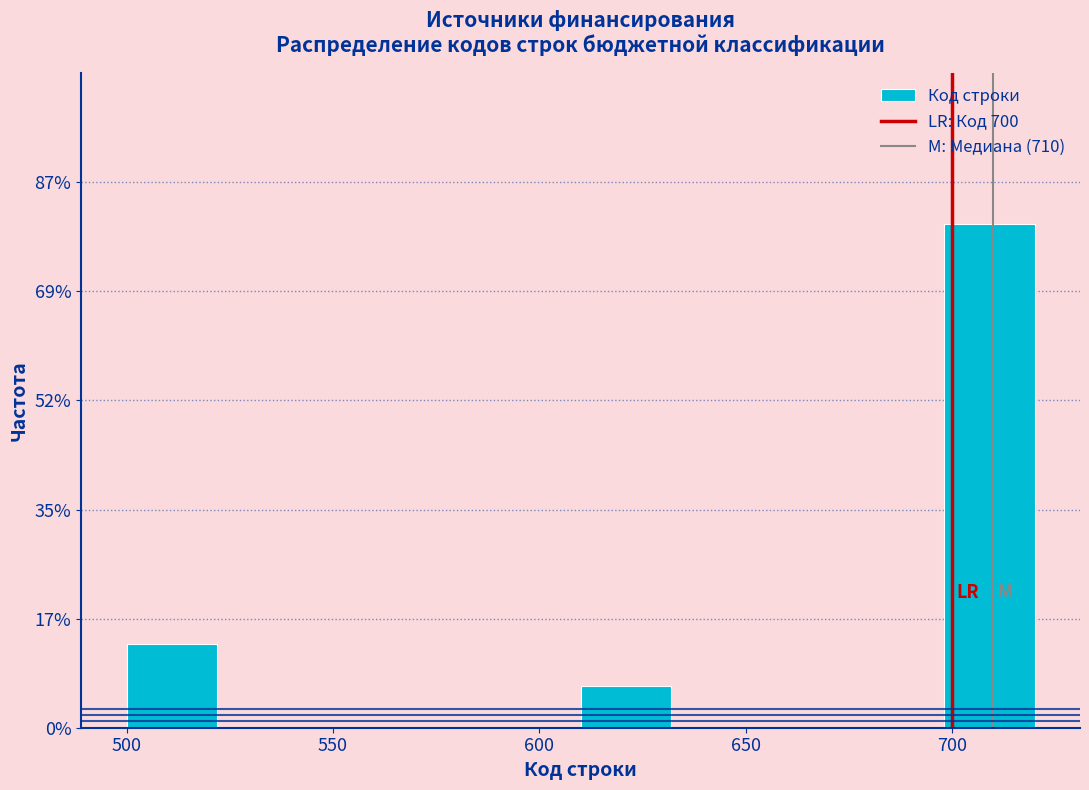

Reading left to right, list every bar in this chart as the range it spans on the x-axis followed by its height. Neither the bar edges nor the heights are printed on the chart, so give them approximately, as read against the axes.

500 to 522: 14
522 to 544: 0
544 to 566: 0
566 to 588: 0
588 to 610: 0
610 to 632: 6
632 to 654: 0
654 to 676: 0
676 to 698: 0
698 to 720: 80